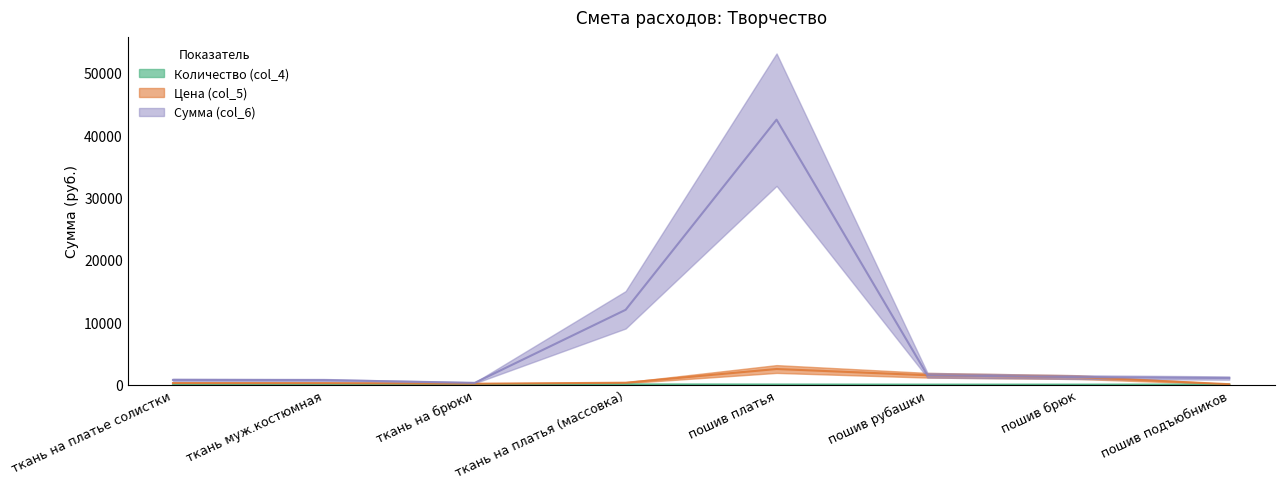

What is the difference between the Цена (col_5) values at ткань на платья (массовка) and пошив платья?

2200.0